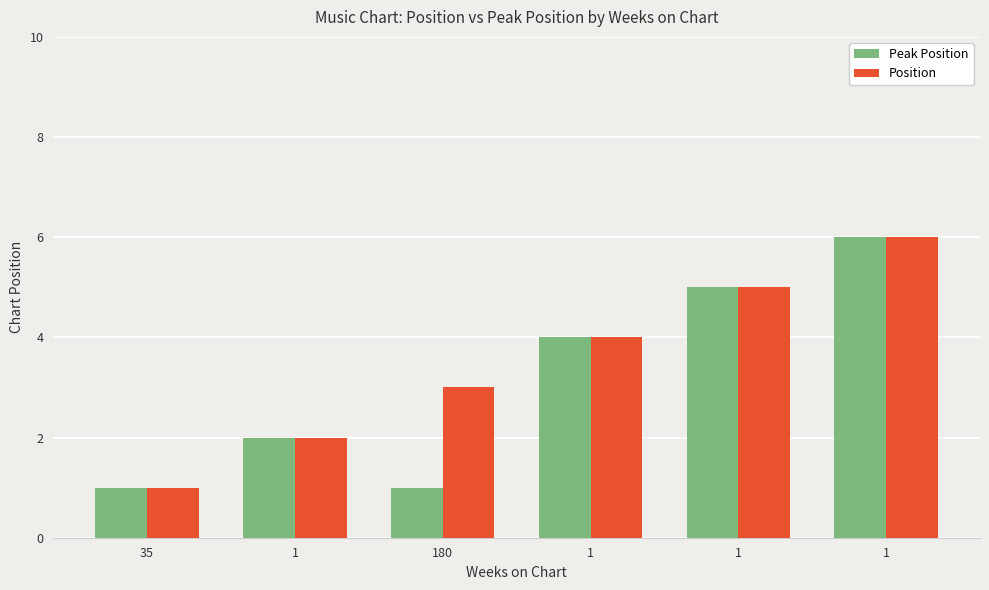

Count the Peak Position values in the range 1 to 5.

5